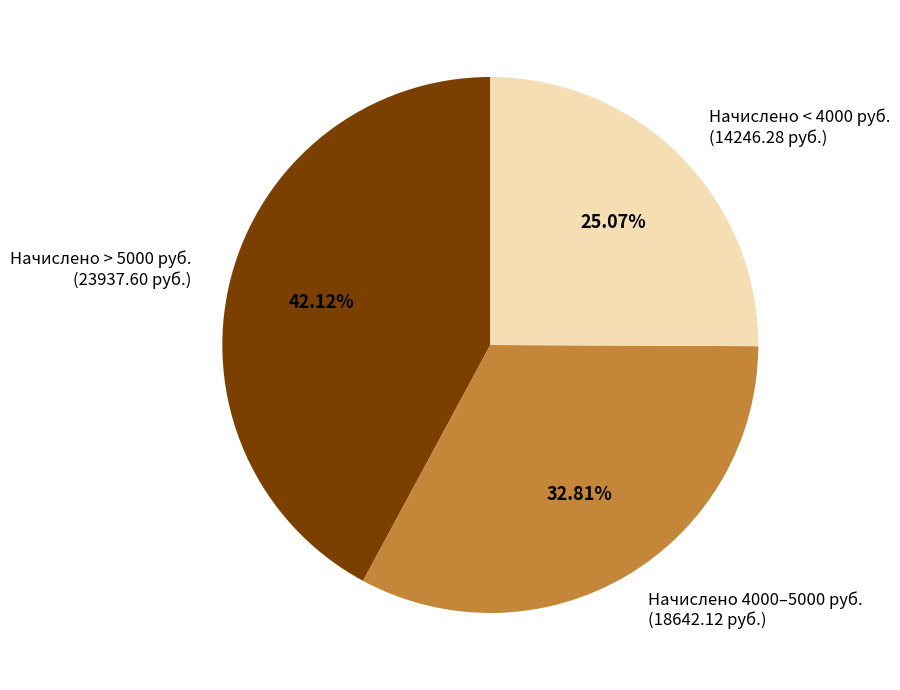

Between Начислено 4000–5000 руб. (18642.12 руб.) and Начислено > 5000 руб. (23937.60 руб.), which is larger?

Начислено > 5000 руб. (23937.60 руб.)